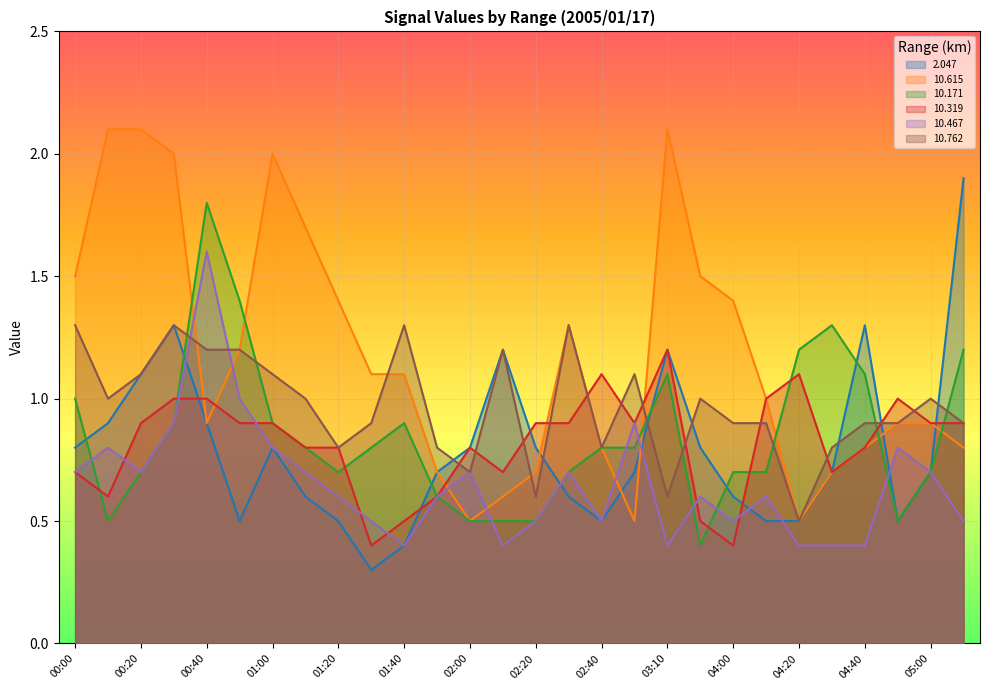

Which label corresponds to the largest value in the chart?

00:10